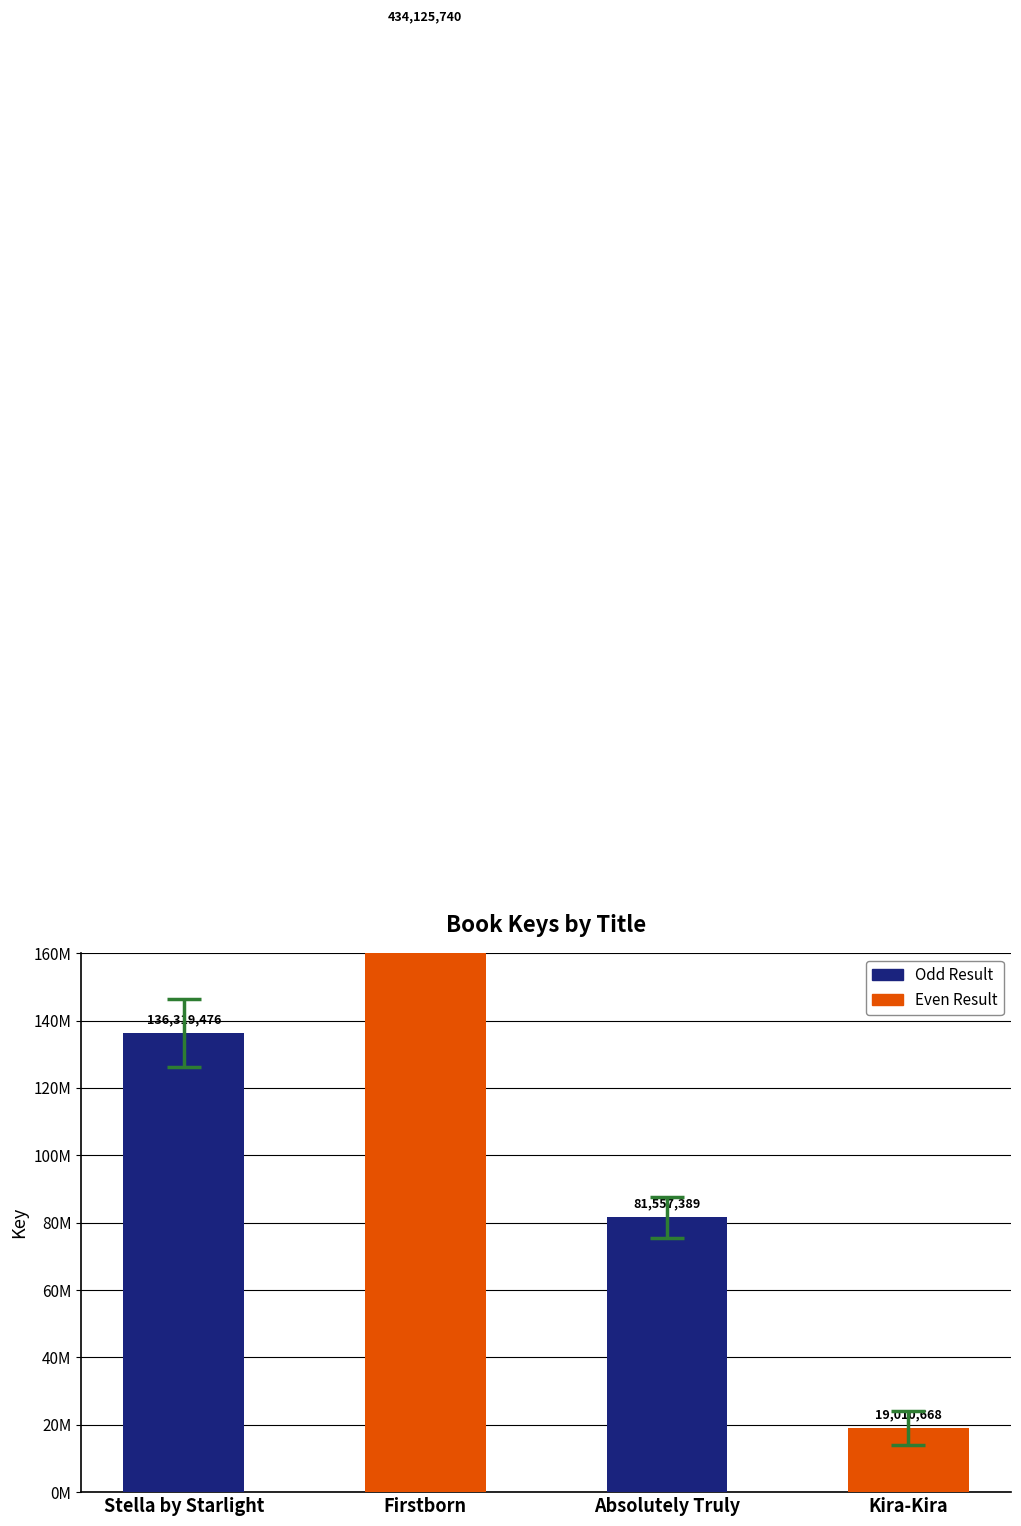

What is the difference between the maximum and minimum values?

415115072